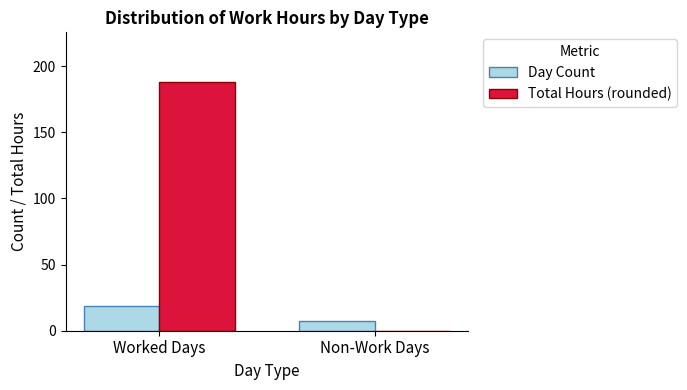

What is the sum of the Day Count values at Worked Days and Non-Work Days?

26